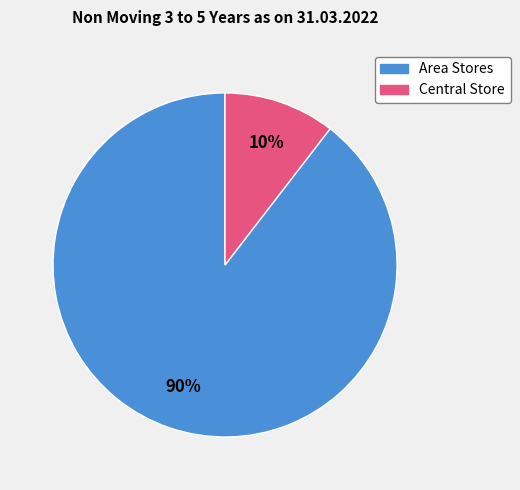

To the nearest percent, what is the average slice percentage?

50%